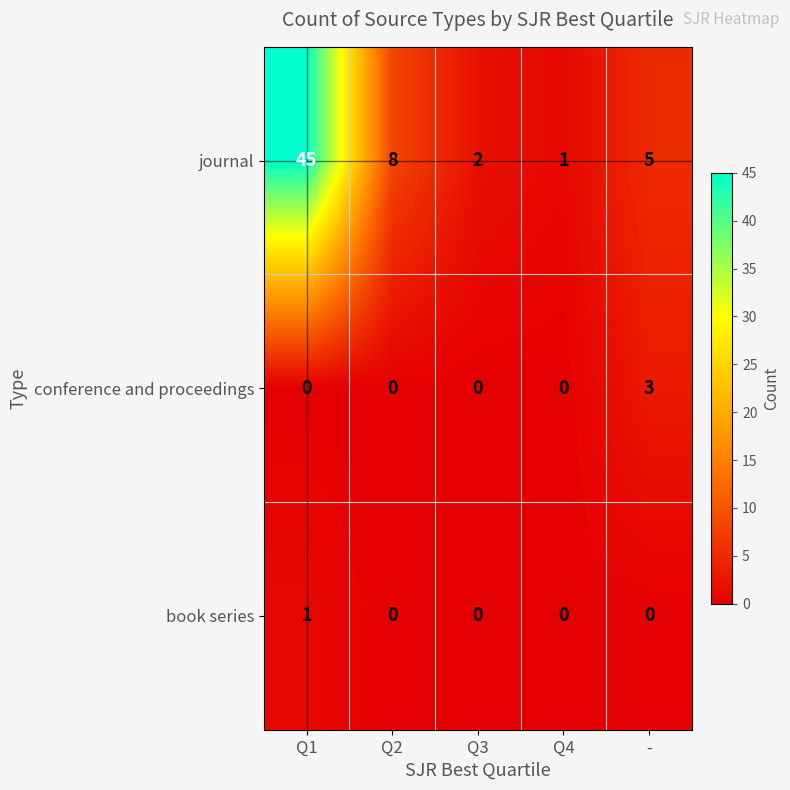

What is the difference between the maximum and minimum values in the journal series?

44